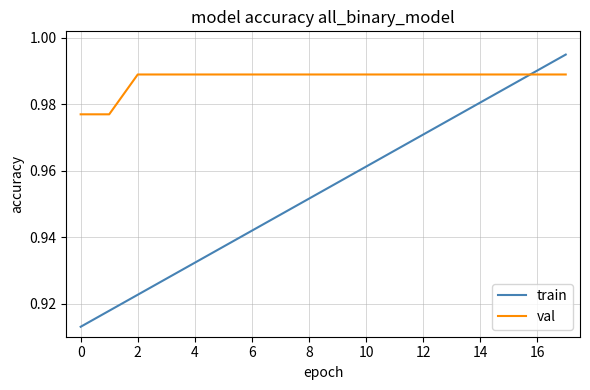

Which series ends up on top after the final intersection of val and train?

train